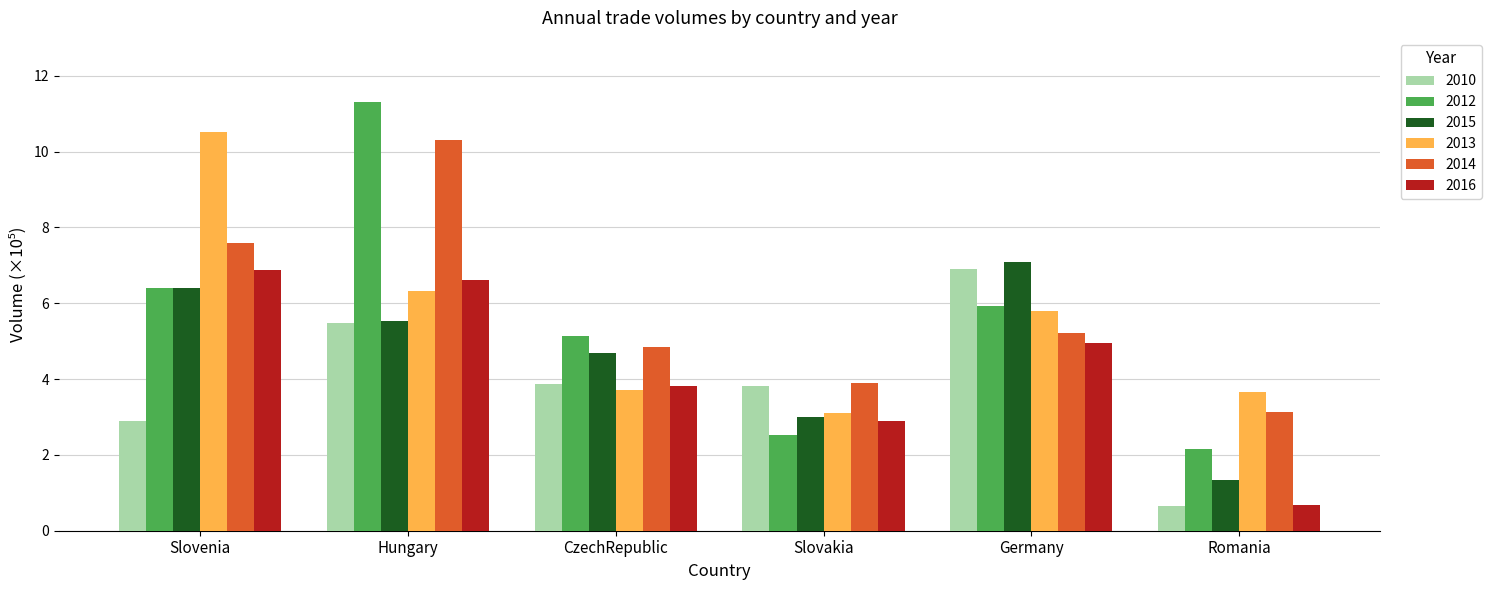

The 2012 series shows 6.4 at Slovenia. True or false?

True